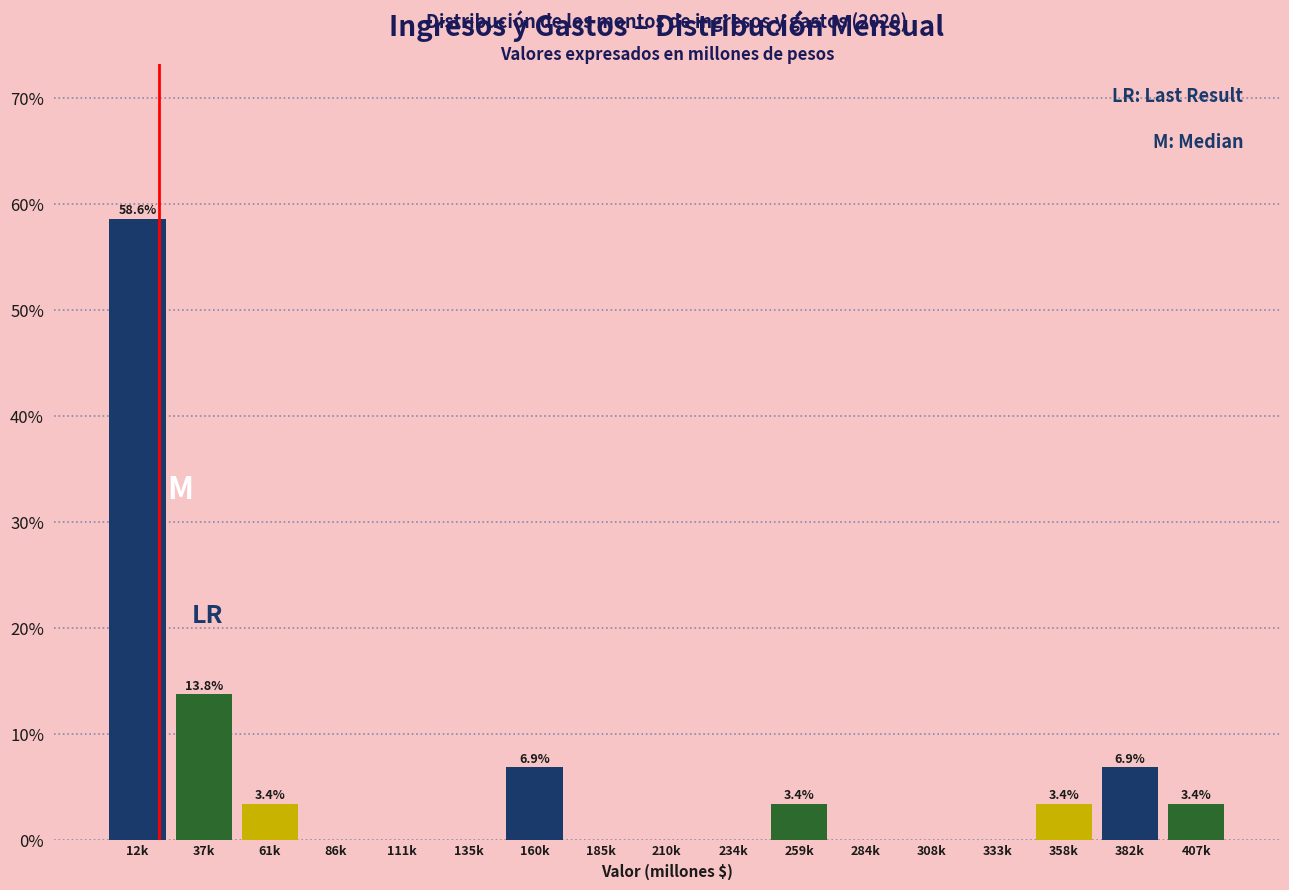

Reading left to right, transcribe all the data shown in this chart.

12k=58.6	37k=13.8	61k=3.4	86k=0.0	111k=0.0	135k=0.0	160k=6.9	185k=0.0	210k=0.0	234k=0.0	259k=3.4	284k=0.0	308k=0.0	333k=0.0	358k=3.4	382k=6.9	407k=3.4